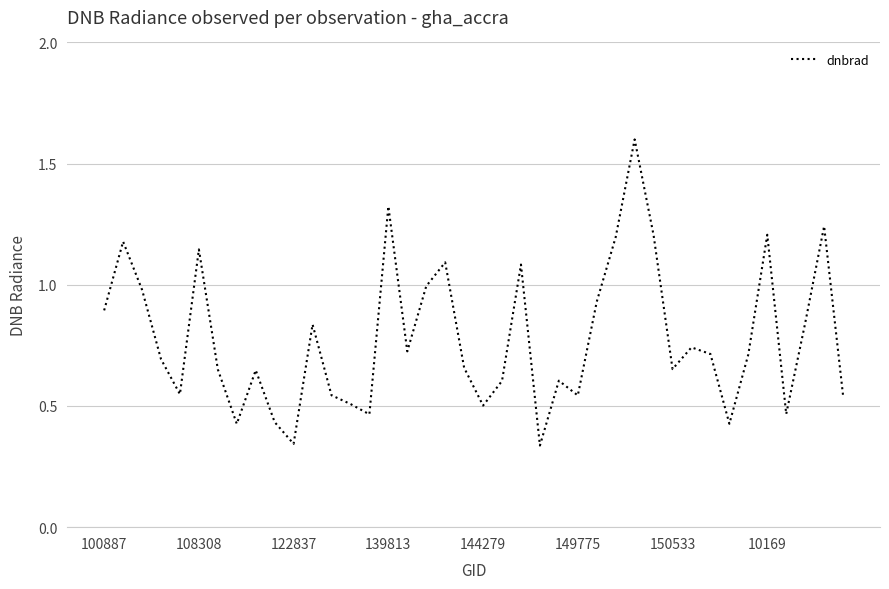

What is the maximum value shown in the chart?

1.6